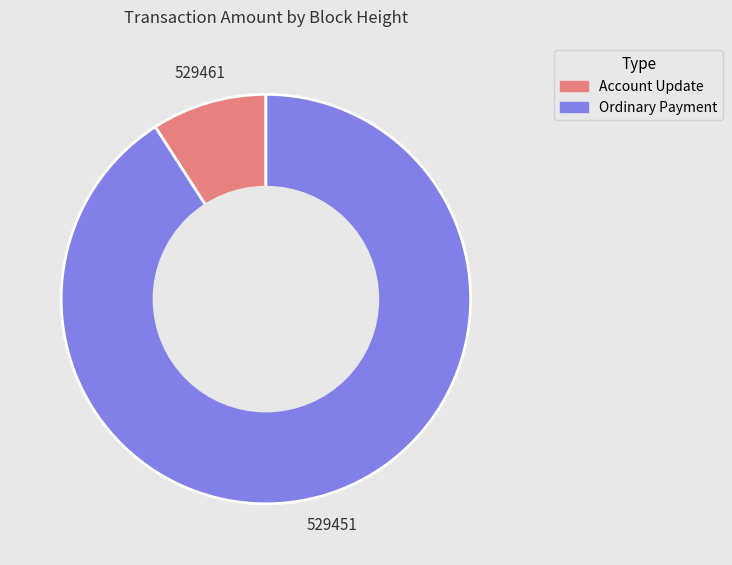

Does any single category account for the majority?

Yes